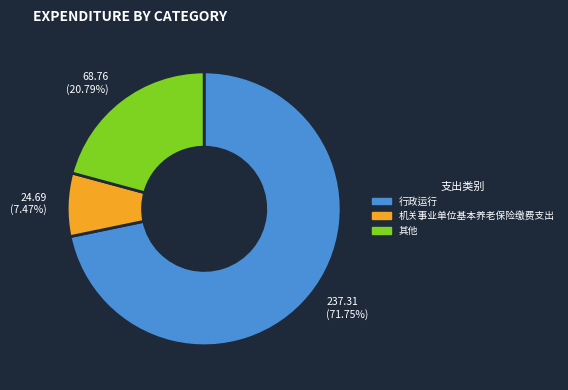

Is there a majority slice in this chart?

Yes